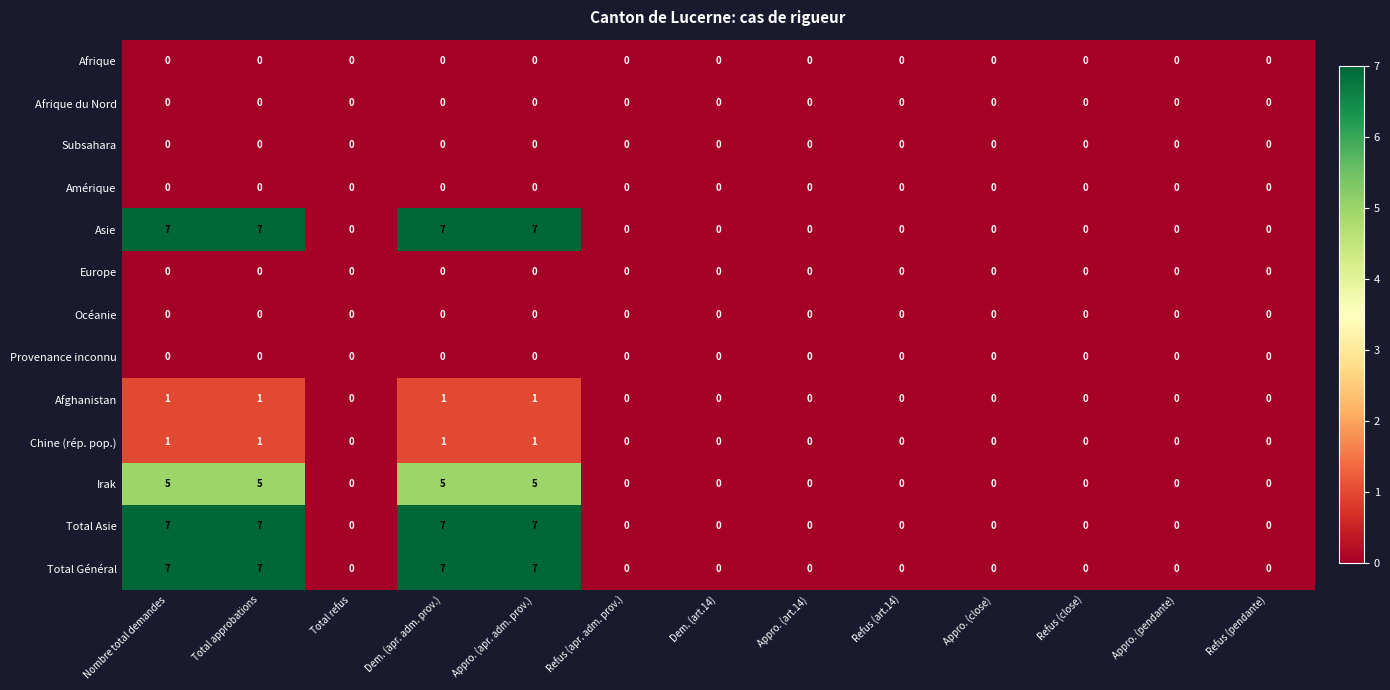

Count the Asie values in the range 0 to 7.

13